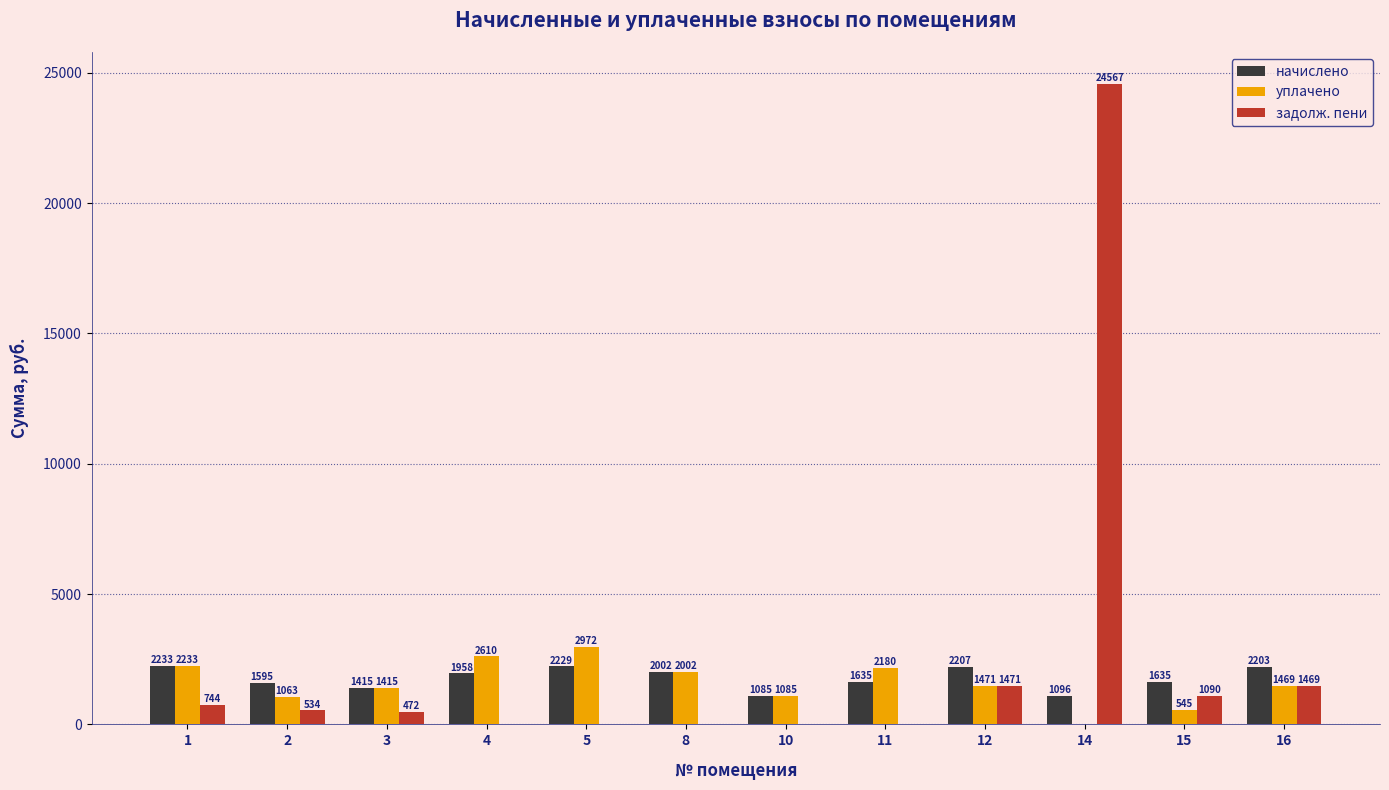

Is it true that уплачено equals 527.3 at 8?

False